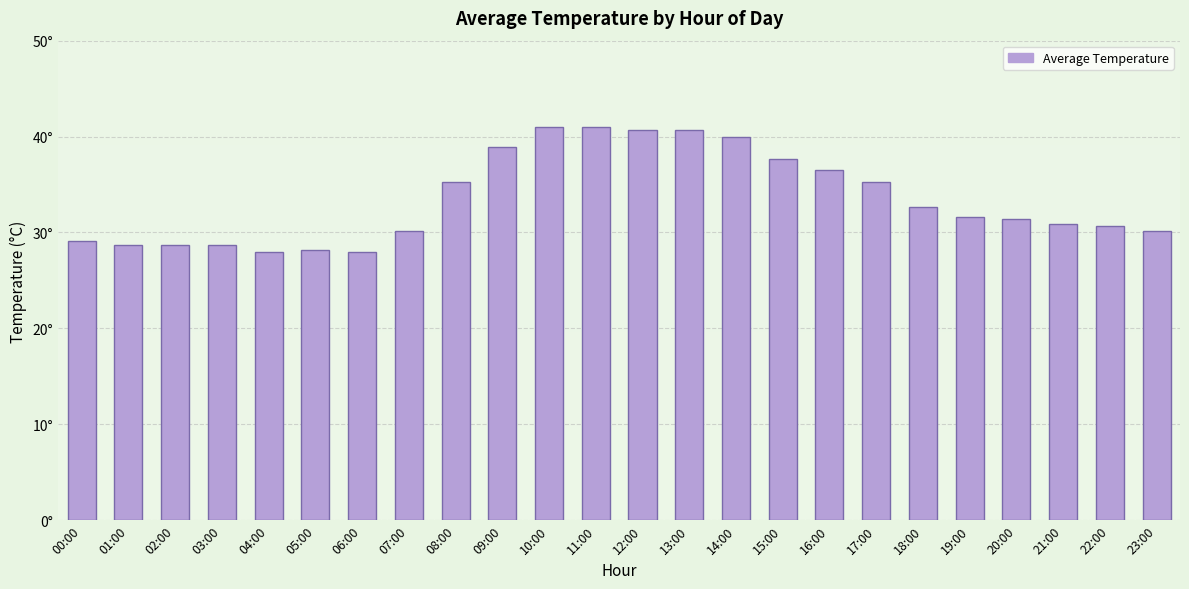

Between 14:00 and 11:00, which is larger?

11:00